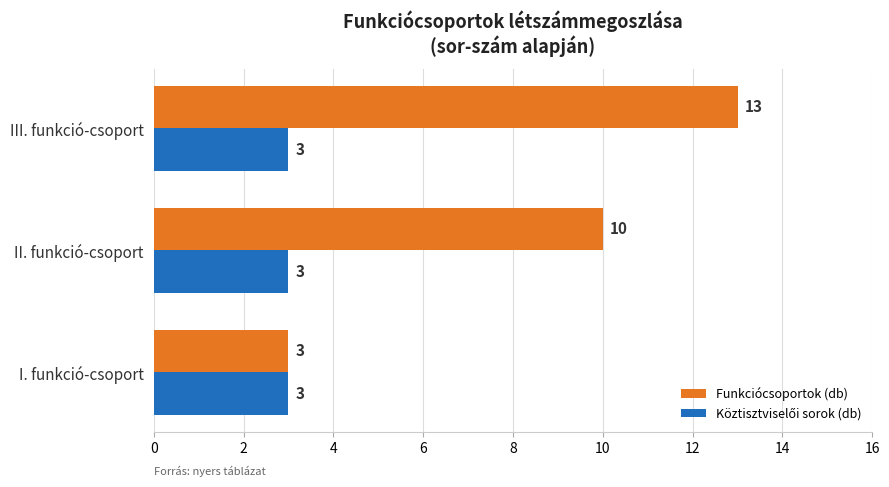

Which series has the widest spread of values?

Funkciócsoportok (db)